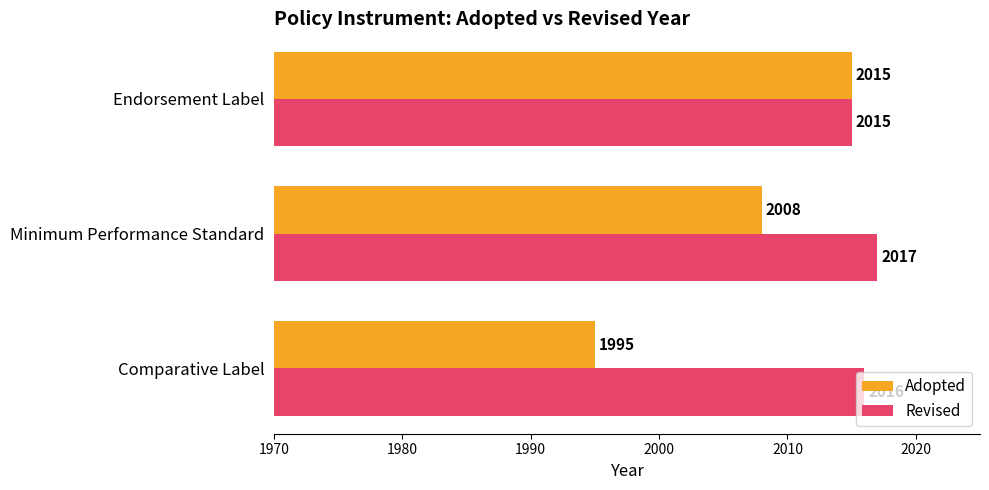

Count the Adopted values in the range 1995 to 2015.

3